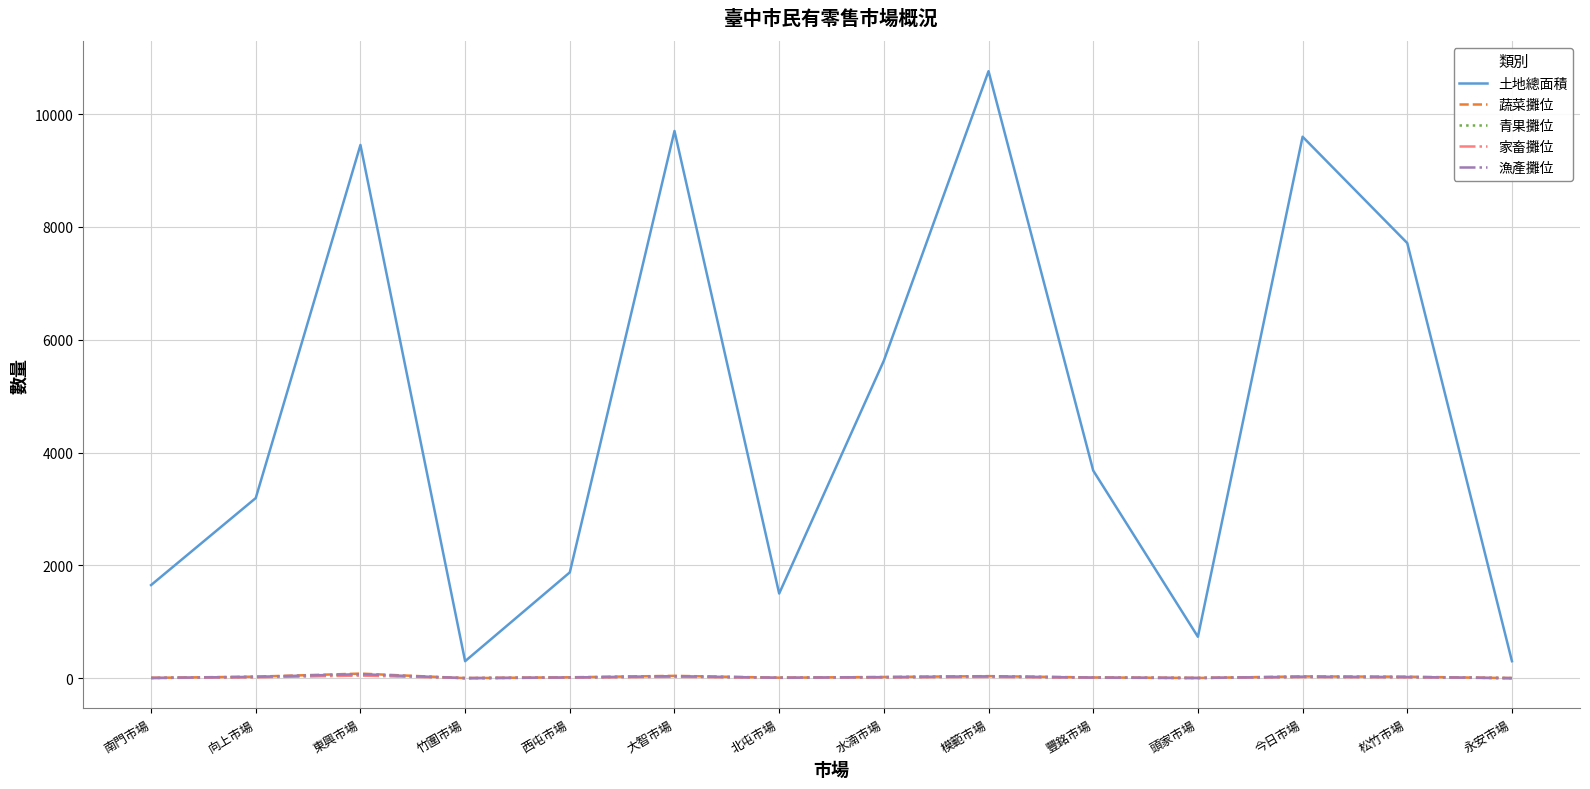

True or false: 蔬菜攤位 and 土地總面積 intersect in this chart.

False